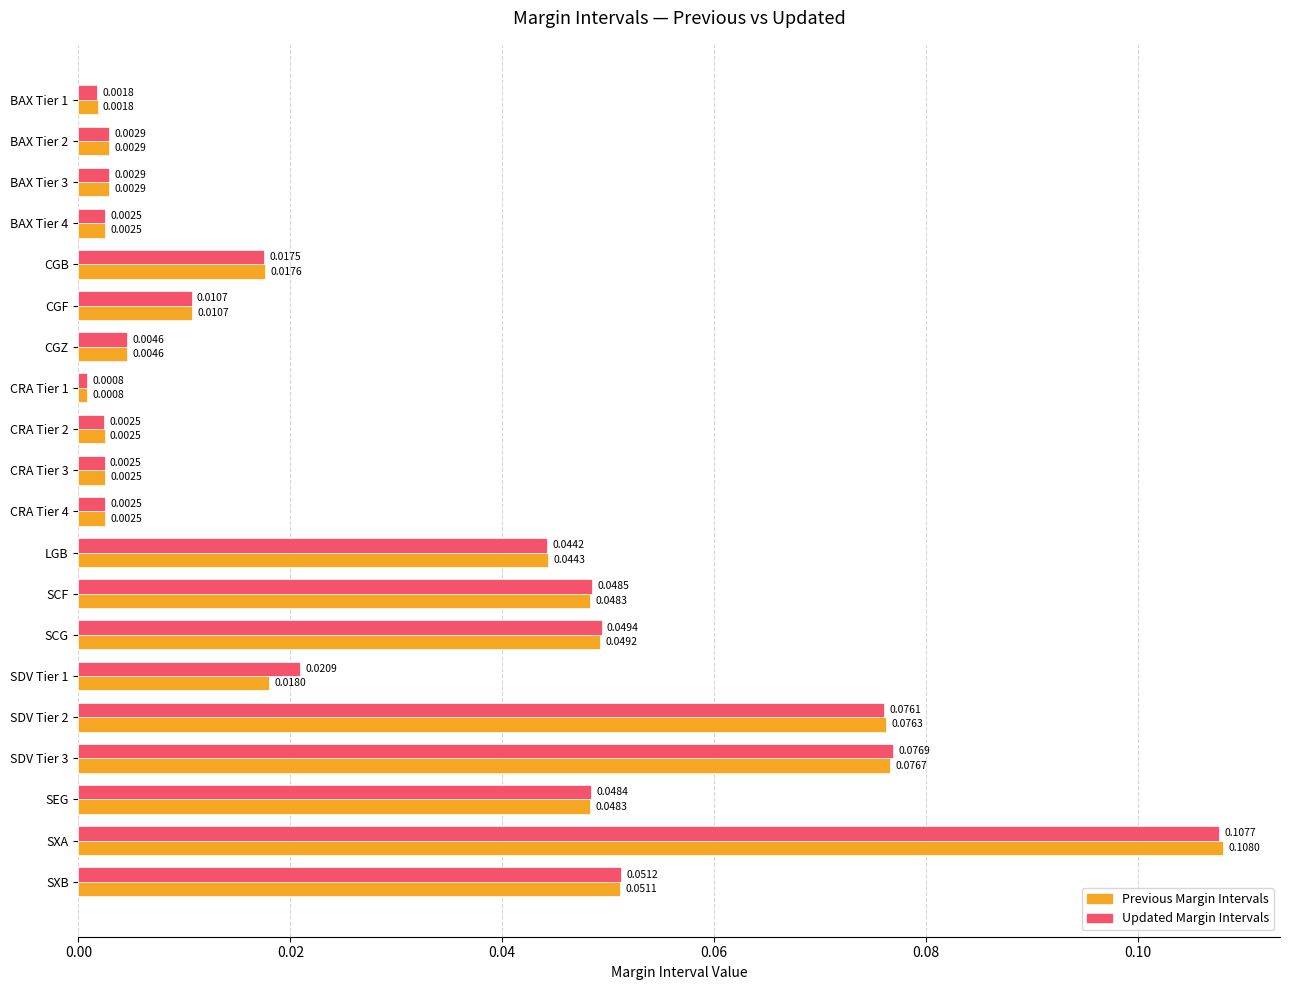

At which category does the chart reach its peak across all series?

SXA